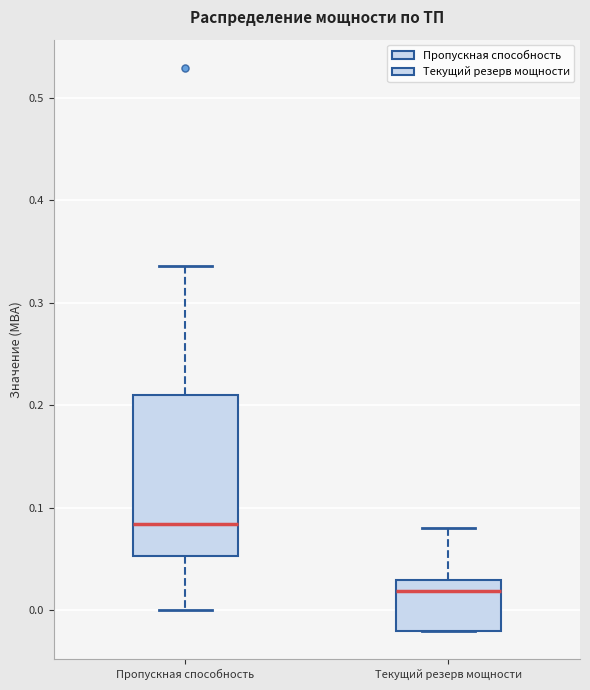

Which box has the lowest median line?

Текущий резерв мощности